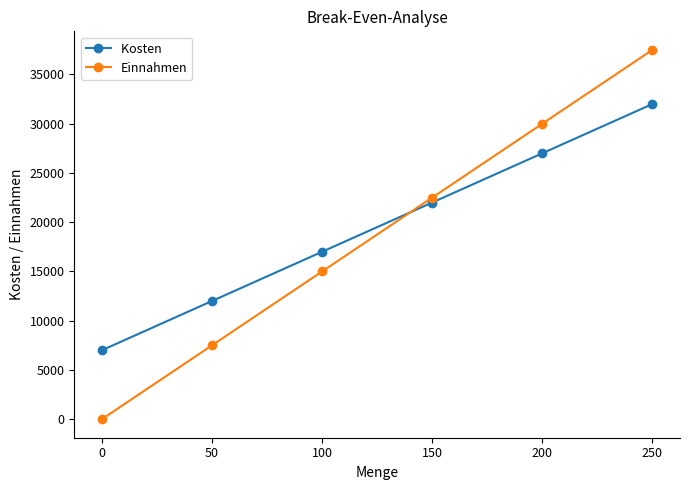

At which category is the sum across all series the highest?

250